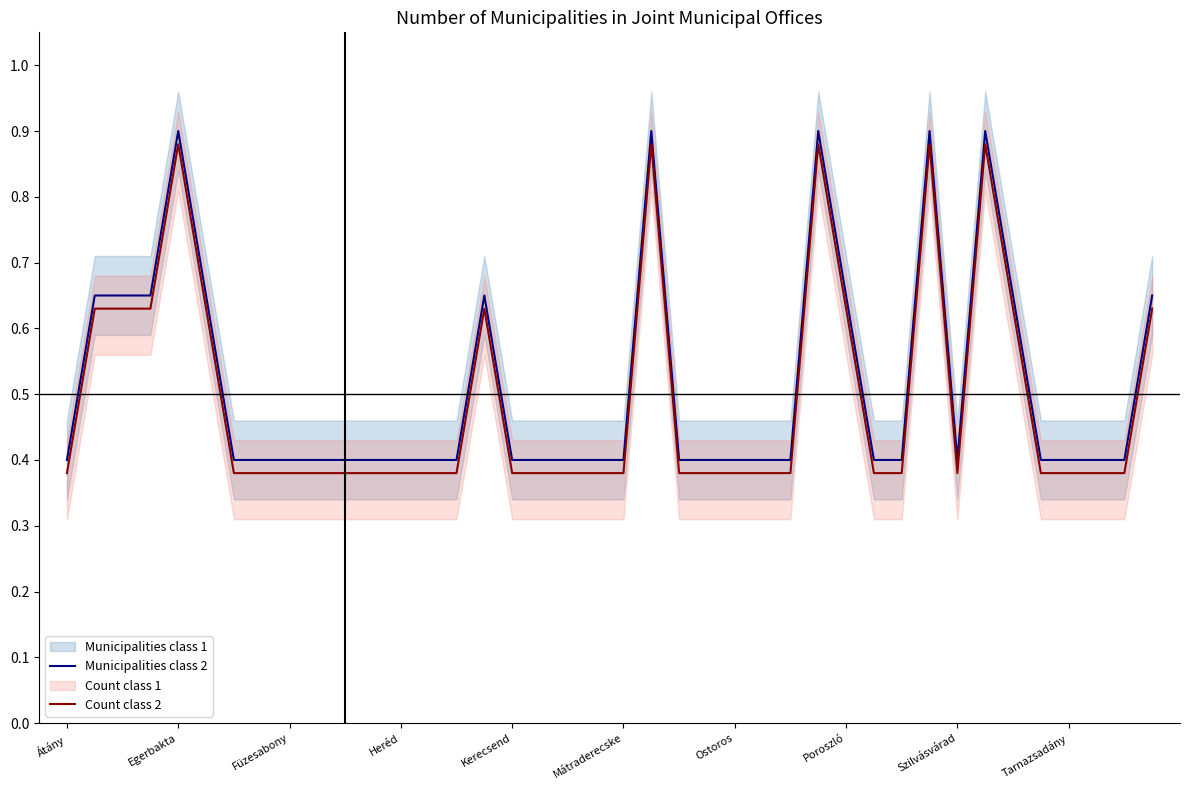

Is it true that Count class 2 equals 0.6 at Átány?

False